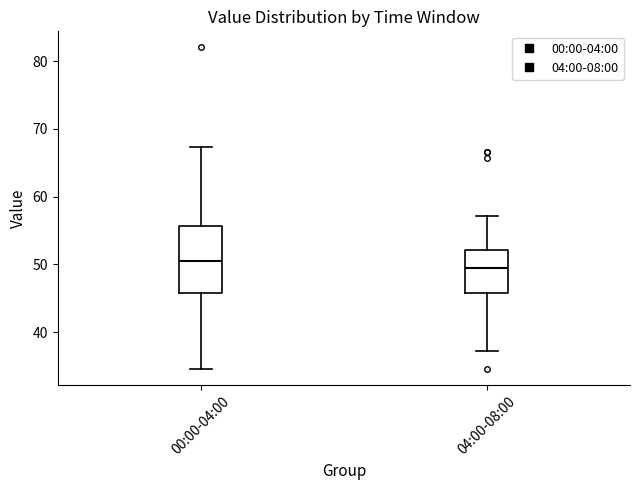

Comparing the boxes themselves (not the whiskers), which one is the tallest?

00:00-04:00